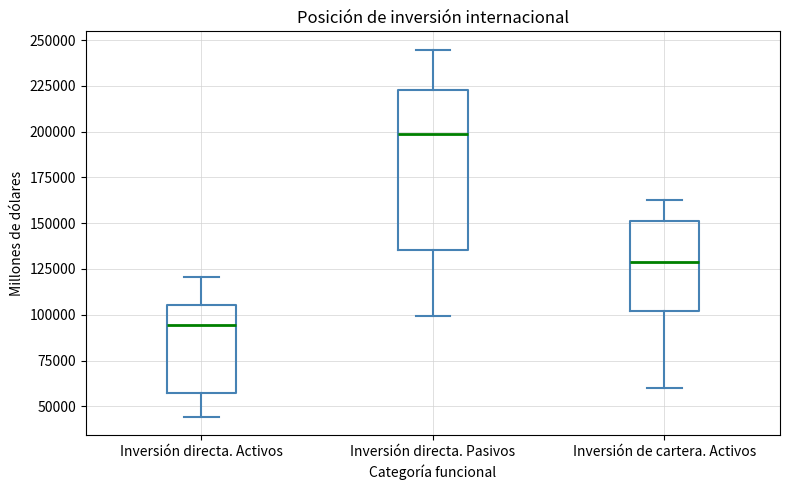

Reading left to right, read every box against the y-axis: the position of its median line, the range the box covers, and the ends of its whiskers. The values are not printed on the chart, so give them approximately, as read against the axis.

Inversión directa. Activos: median 95000, box 55000 to 105000, whiskers 45000 to 120000
Inversión directa. Pasivos: median 200000, box 135000 to 225000, whiskers 100000 to 245000
Inversión de cartera. Activos: median 130000, box 100000 to 150000, whiskers 60000 to 165000